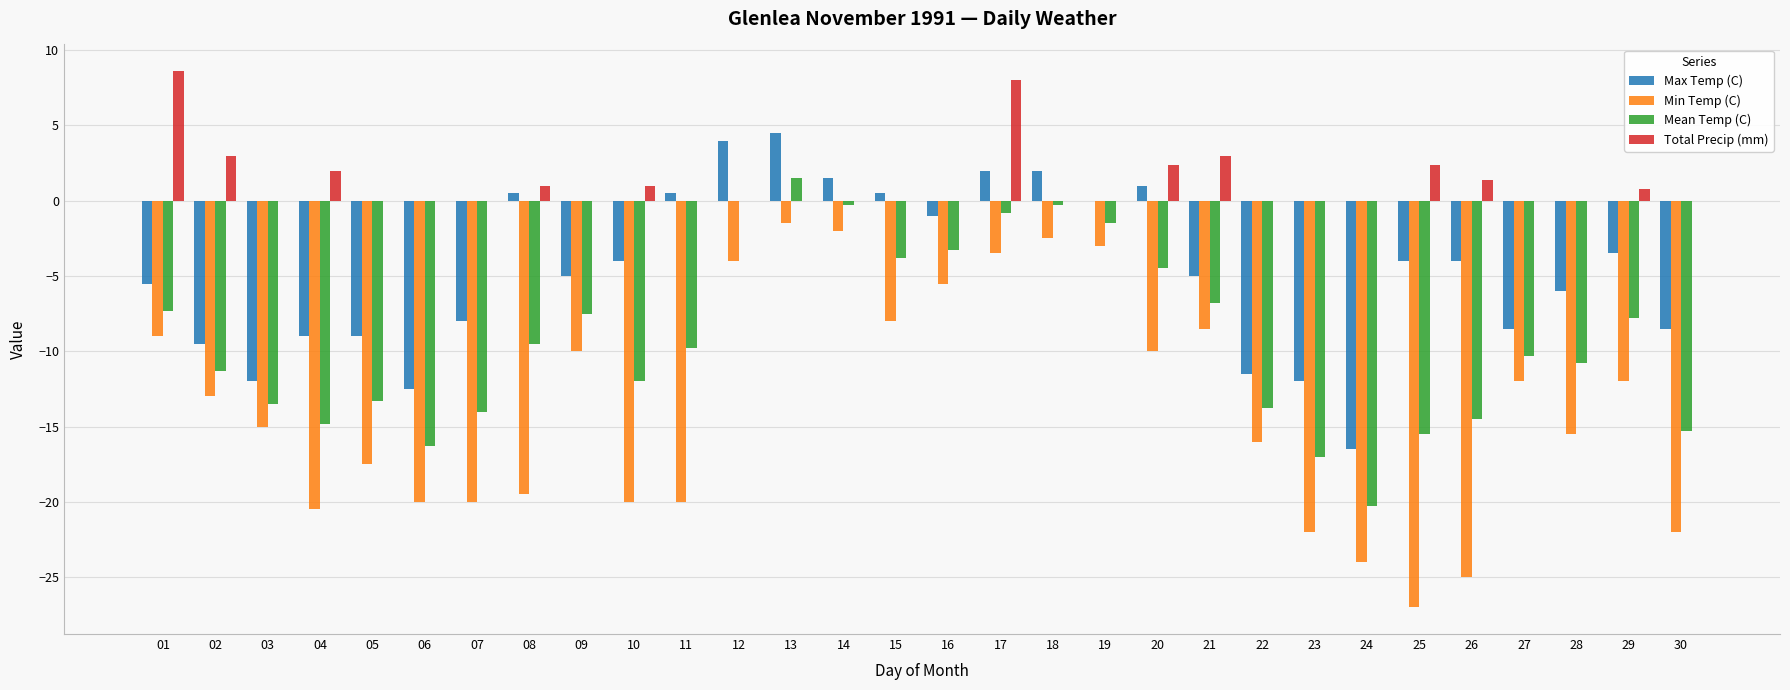

At which label does Max Temp (C) first exceed -4?

08